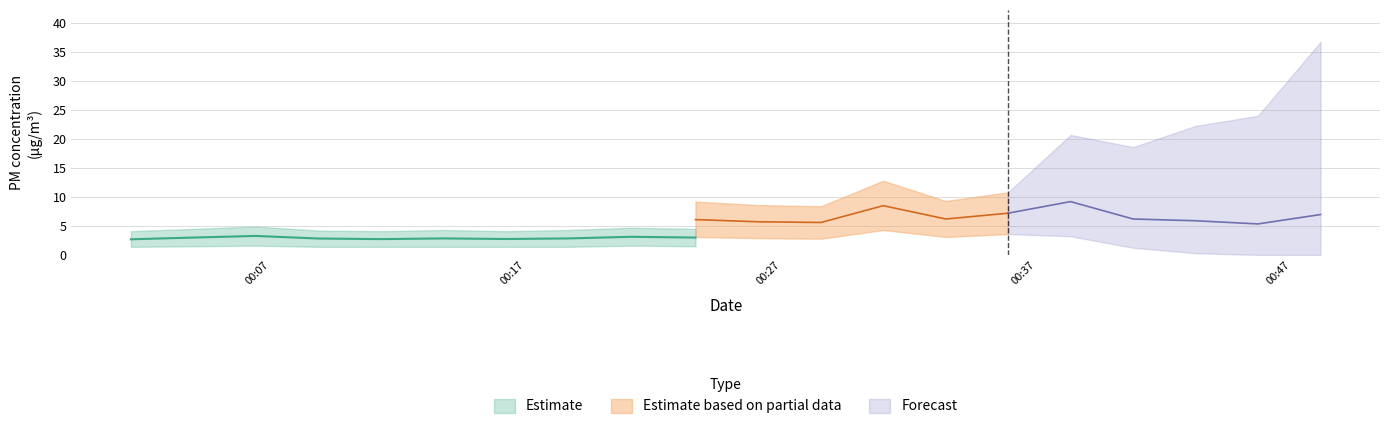

List the labels in order of P1 value, smallest first.

2023-08-12T00:18:40, 2023-08-12T00:16:13, 2023-08-12T00:45:40, 2023-08-12T00:28:34, 2023-08-12T00:01:33, 2023-08-12T00:26:07, 2023-08-12T00:43:13, 2023-08-12T00:23:39, 2023-08-12T00:13:47, 2023-08-12T00:33:27, 2023-08-12T00:40:47, 2023-08-12T00:08:54, 2023-08-12T00:21:07, 2023-08-12T00:06:26, 2023-08-12T00:48:07, 2023-08-12T00:11:20, 2023-08-12T00:35:53, 2023-08-12T00:04:00, 2023-08-12T00:31:00, 2023-08-12T00:38:20